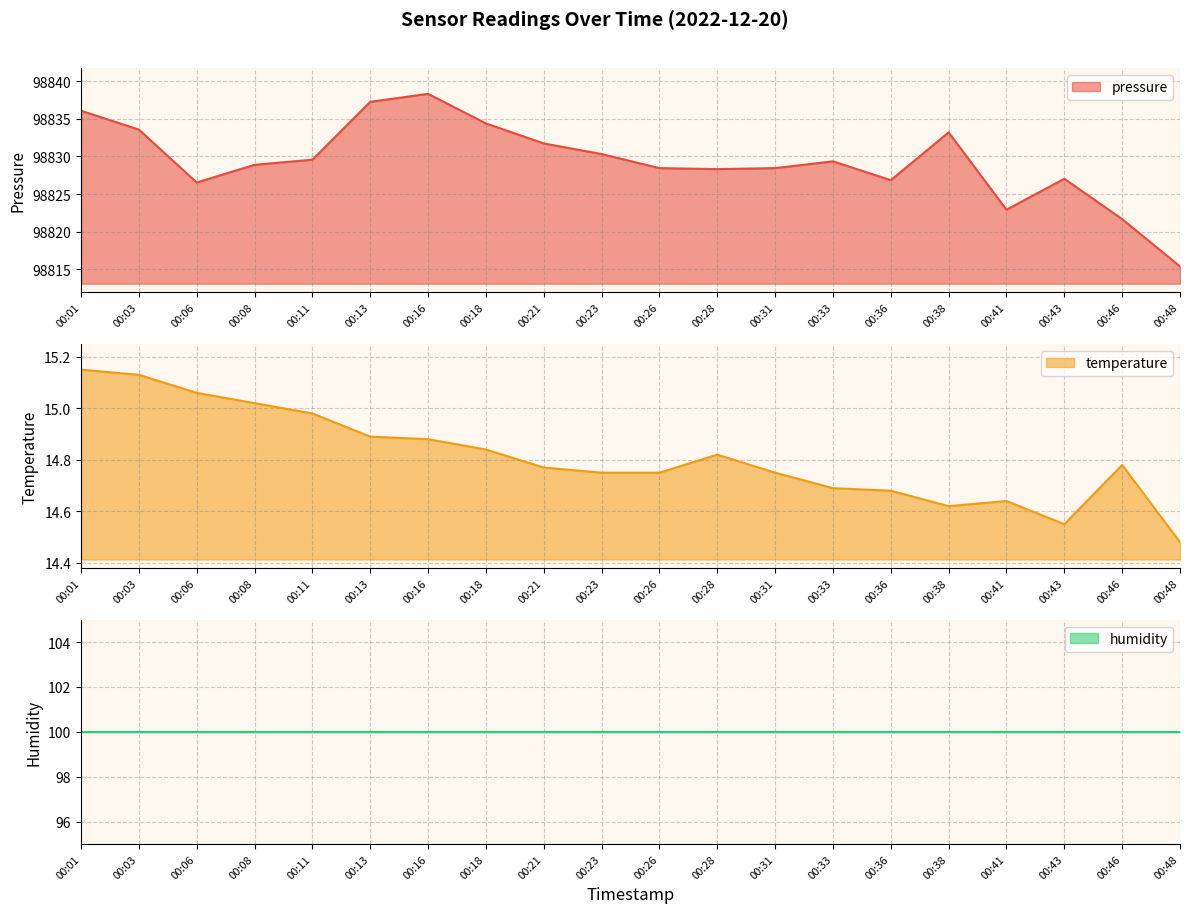

How many values in the pressure series are below 98829?

10